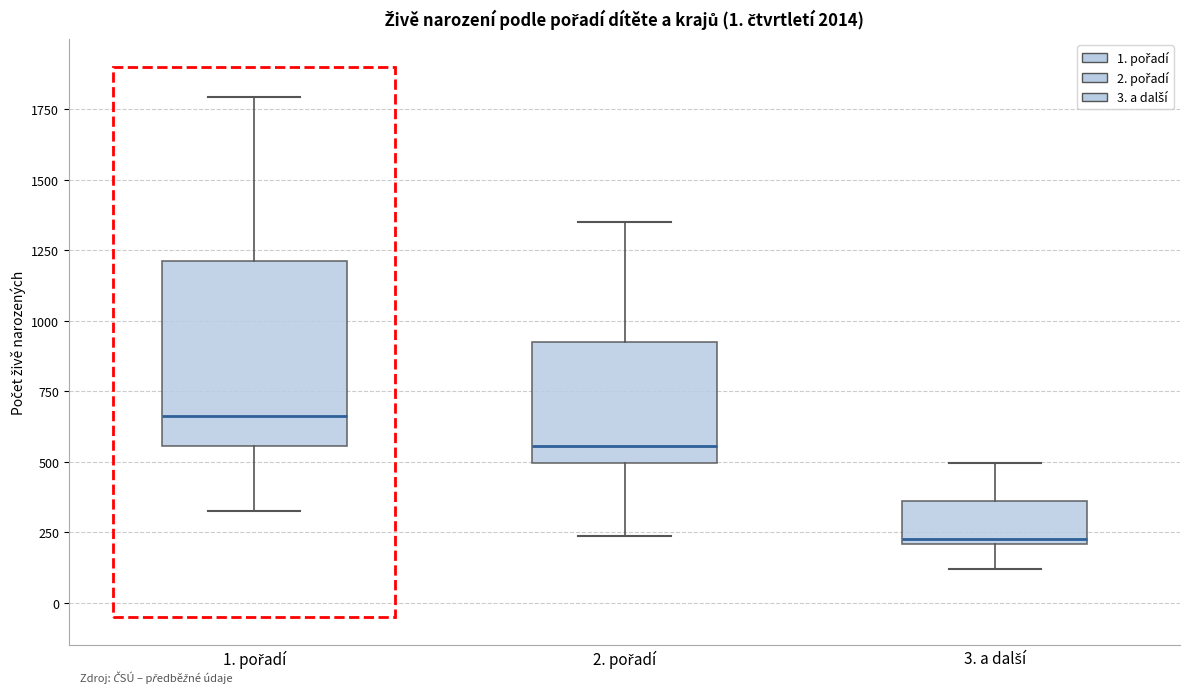

Where does the upper whisker of the box for 1. pořadí end on the y-axis? The values are not printed on the chart, so give them approximately, as read against the axis.

1800